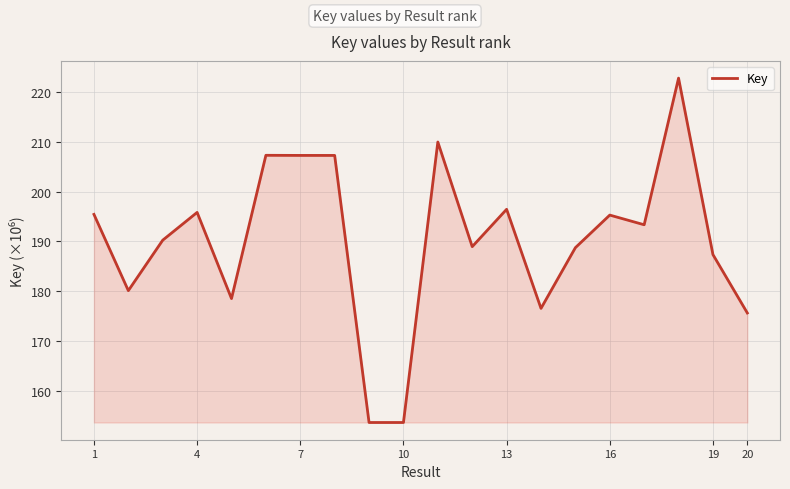

What is the greatest value displayed?

222.8